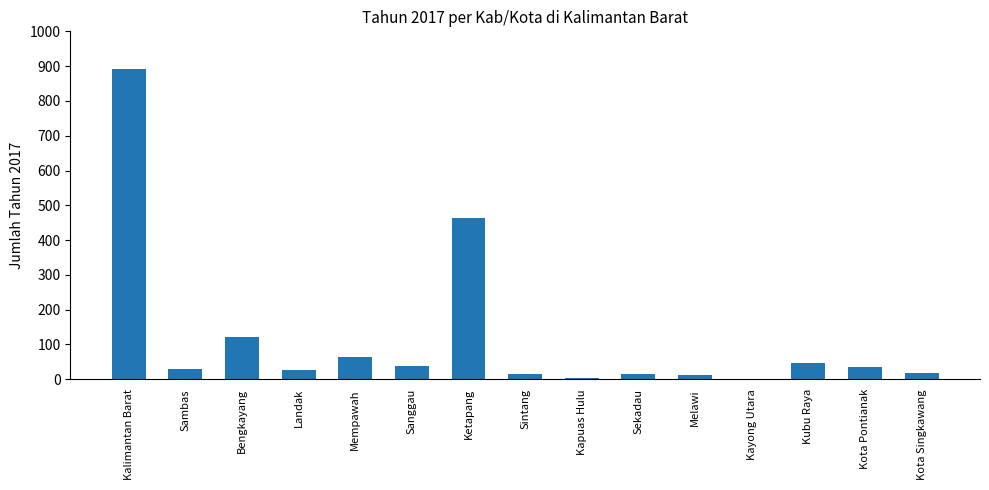

The value at Kalimantan Barat is 1311. True or false?

False